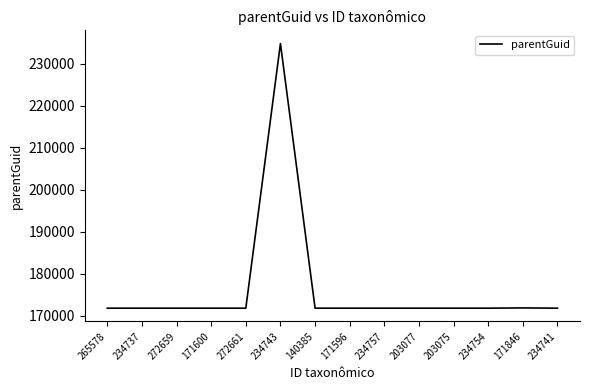

Approximately how many times larger is the value at 265578 compared to 203077?

1.0